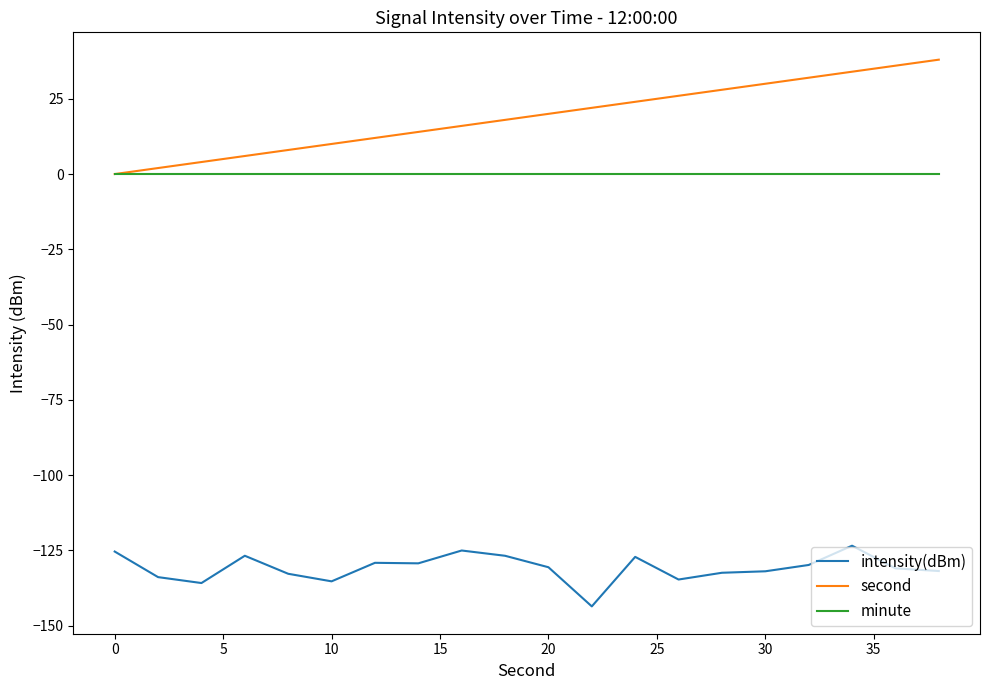

Which series has the widest spread of values?

second